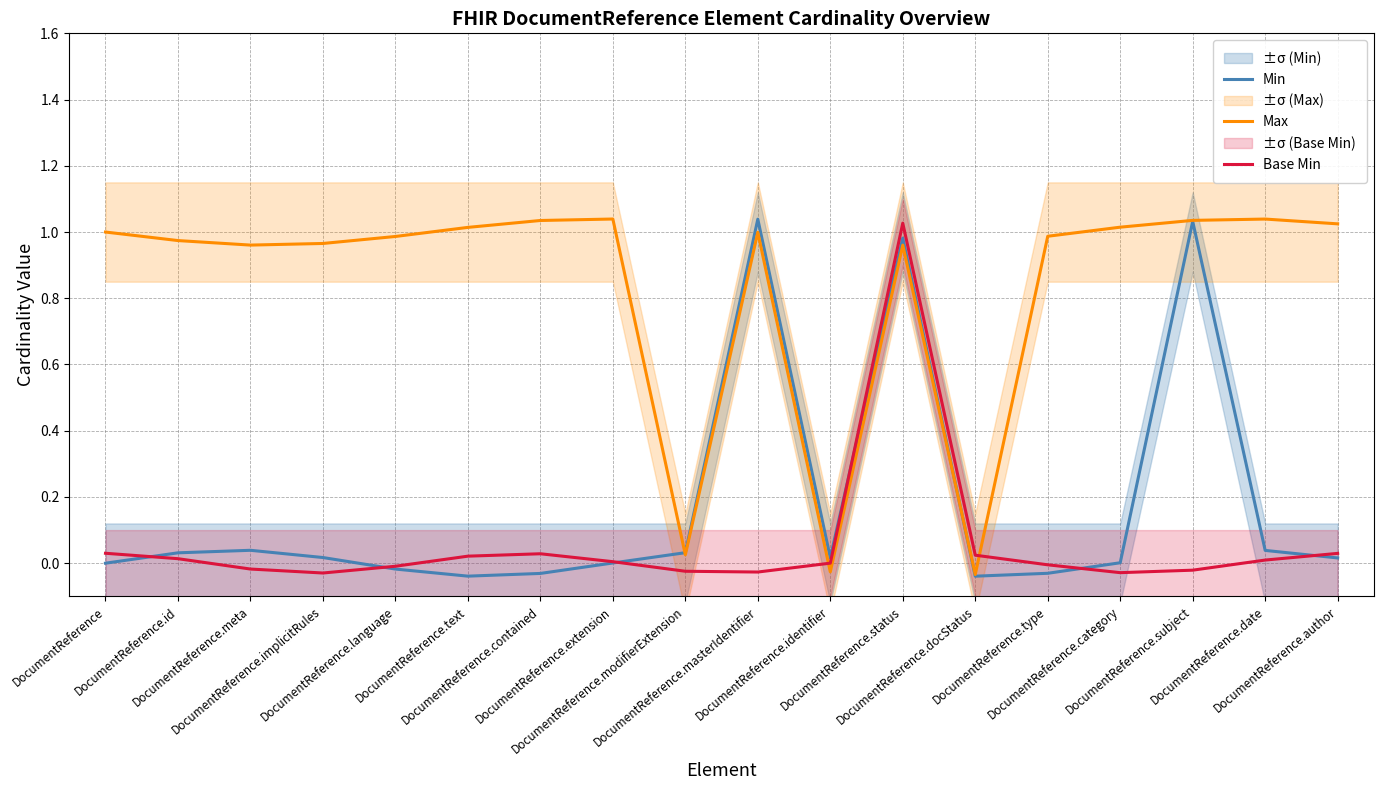

True or false: Max has a value of 0.0 at DocumentReference.modifierExtension.

True